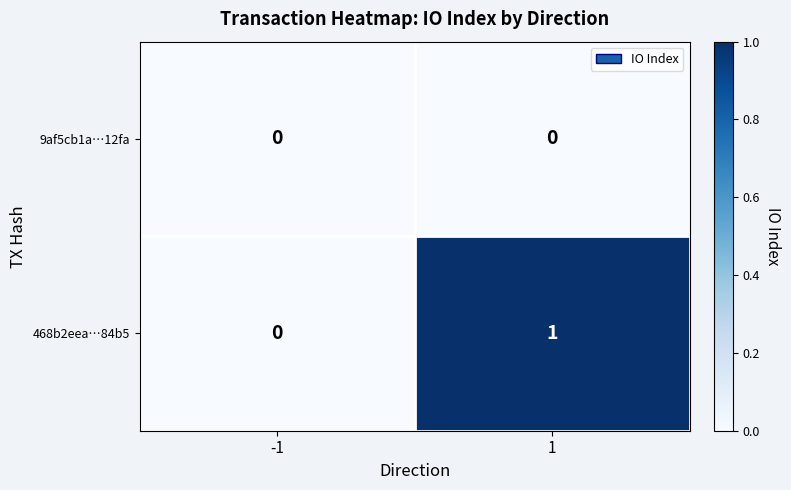

Reading right to left, transcribe all the data shown in this chart.

9af5cb1a…12fa: 0	0
468b2eea…84b5: 1	0